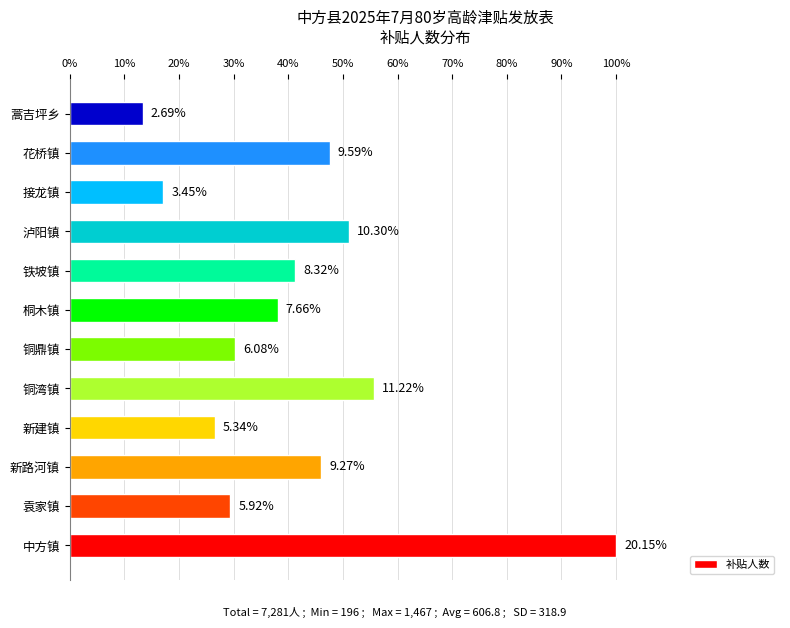

Are the bars horizontal?

Yes